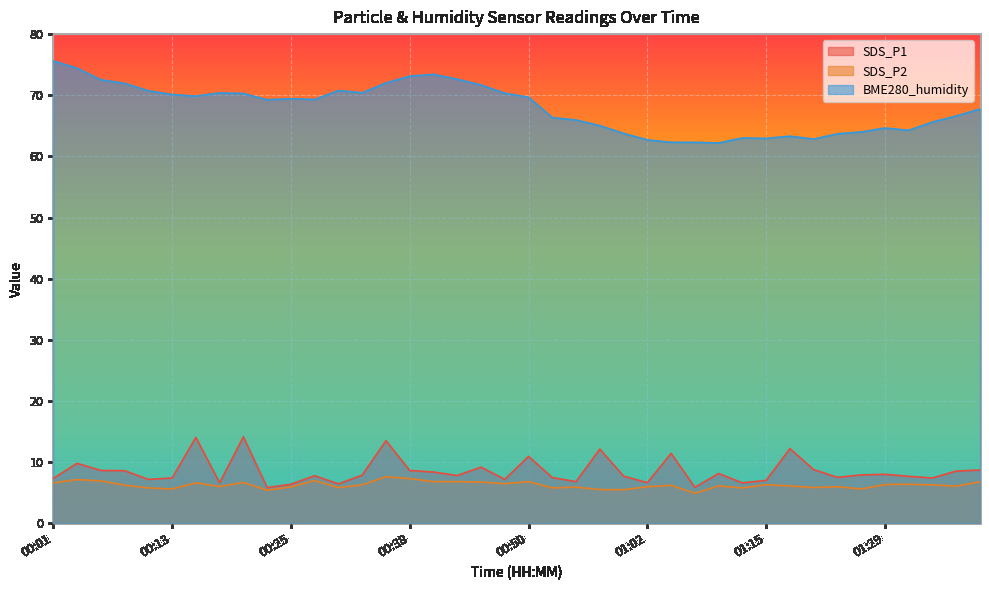

True or false: SDS_P1 and BME280_humidity intersect in this chart.

False